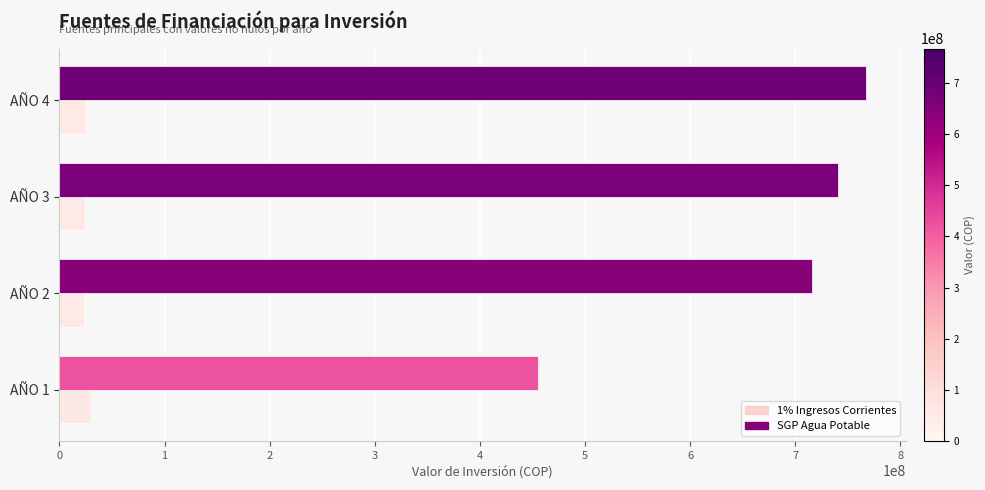

What is the smallest value displayed?

23736101.0